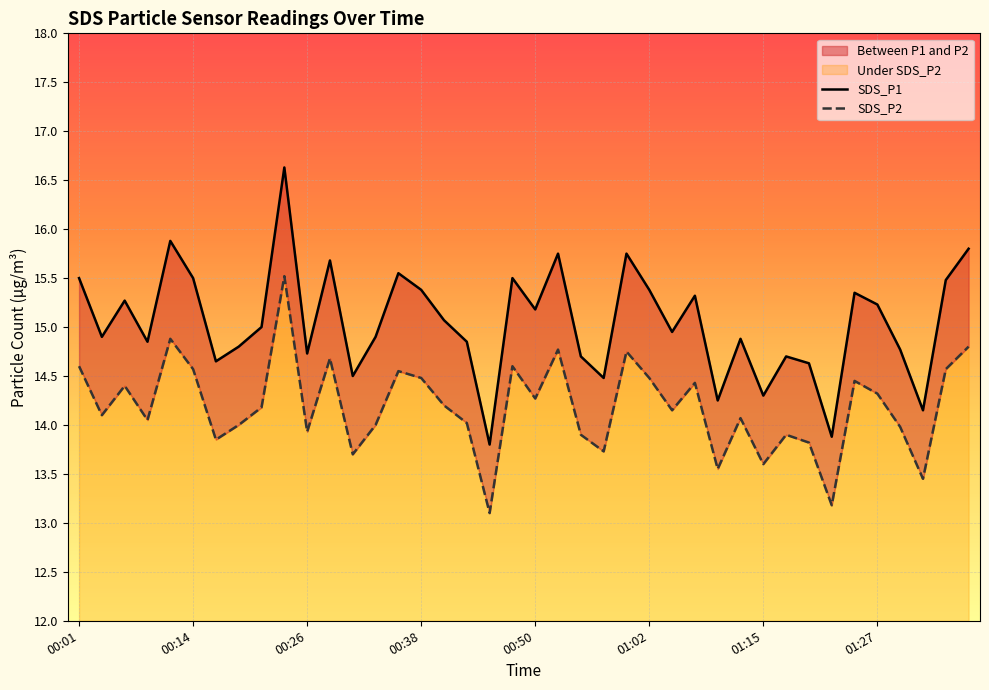

How many interior local valleys does the SDS_P2 series have?

13